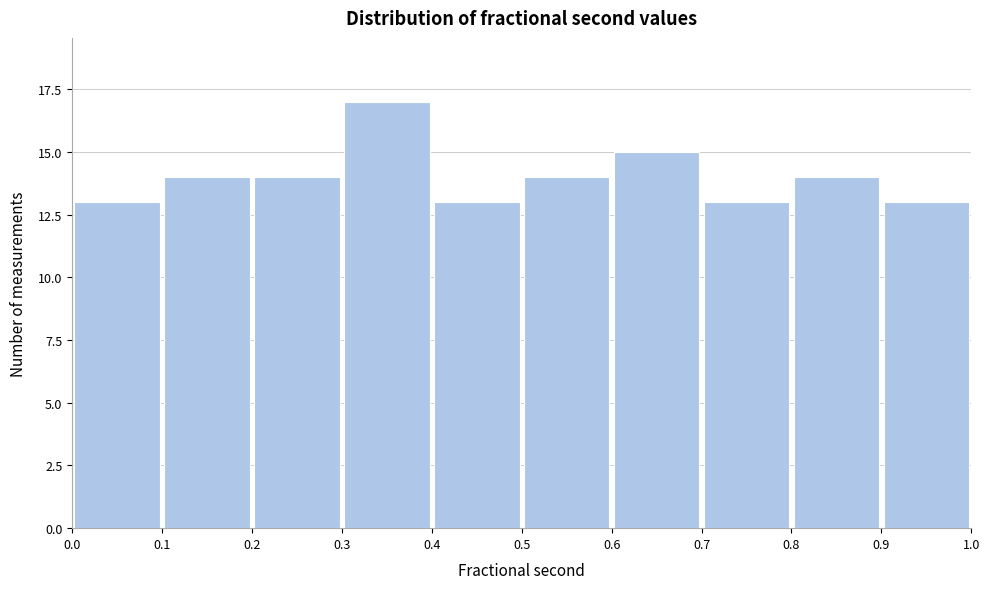

Reading left to right, list every bar in this chart as the range it spans on the x-axis followed by its height. The values are not printed on the chart, so give them approximately, as read against the axis.

0.0 to 0.1: 13
0.1 to 0.2: 14
0.2 to 0.3: 14
0.3 to 0.4: 17
0.4 to 0.5: 13
0.5 to 0.6: 14
0.6 to 0.7: 15
0.7 to 0.8: 13
0.8 to 0.9: 14
0.9 to 1.0: 13